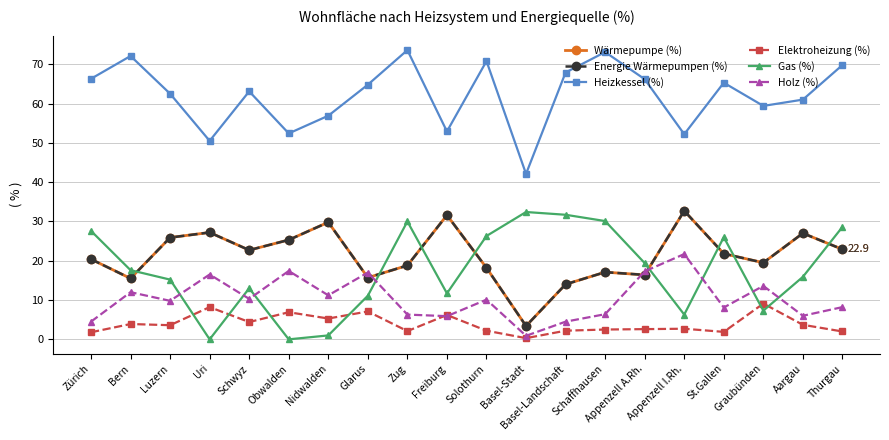

Is this an area chart (filled region under the line)?

No